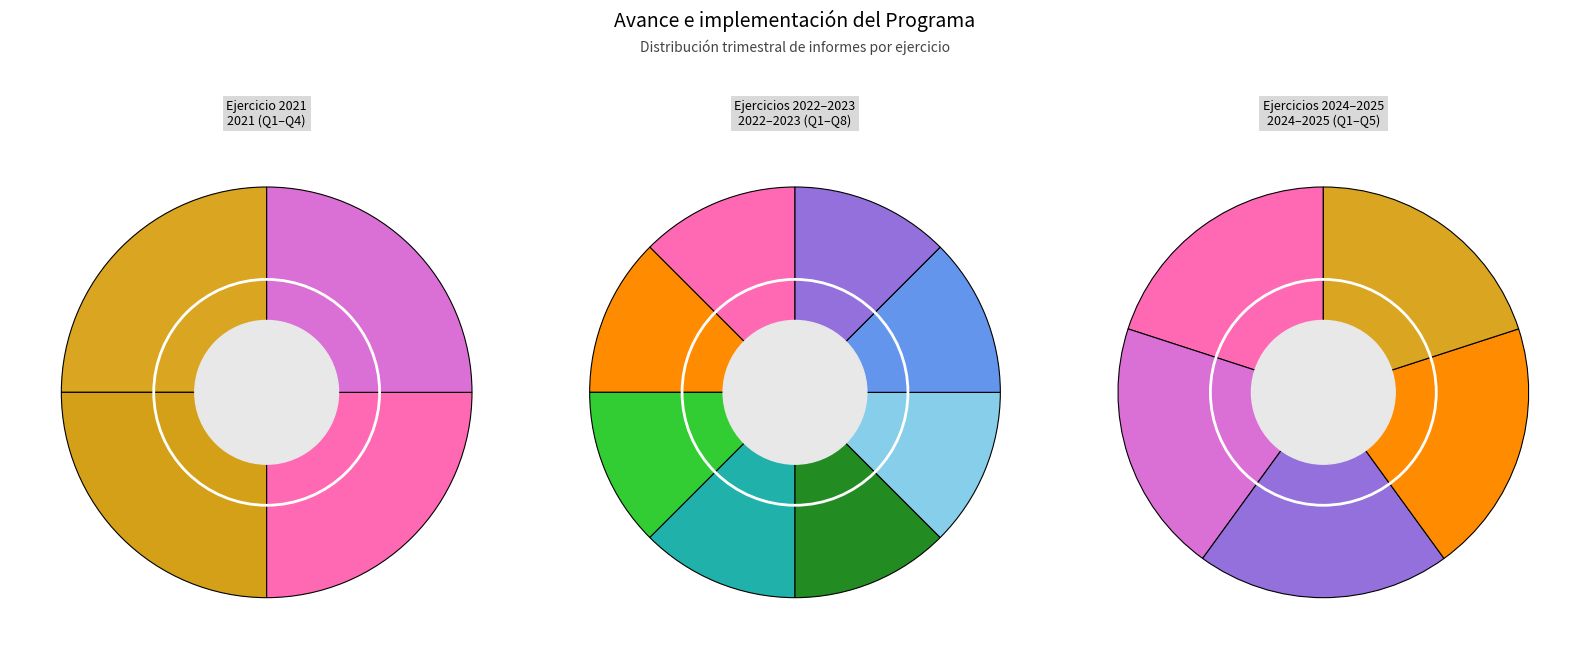

Rank the categories by value from lowest to highest.

2025, 2021, 2022, 2023, 2024